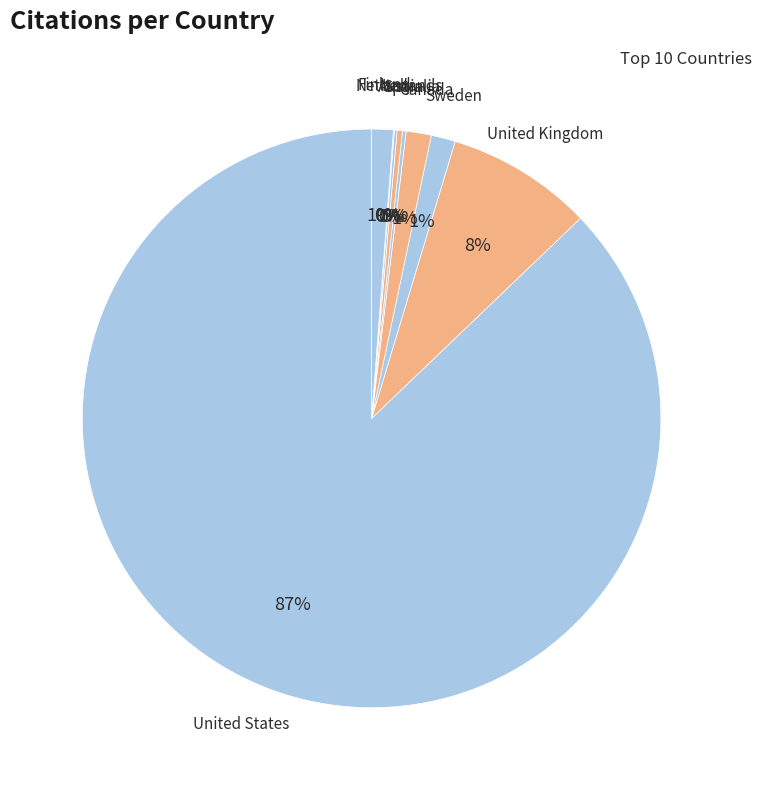

To the nearest percent, what is the average slice percentage?

10%